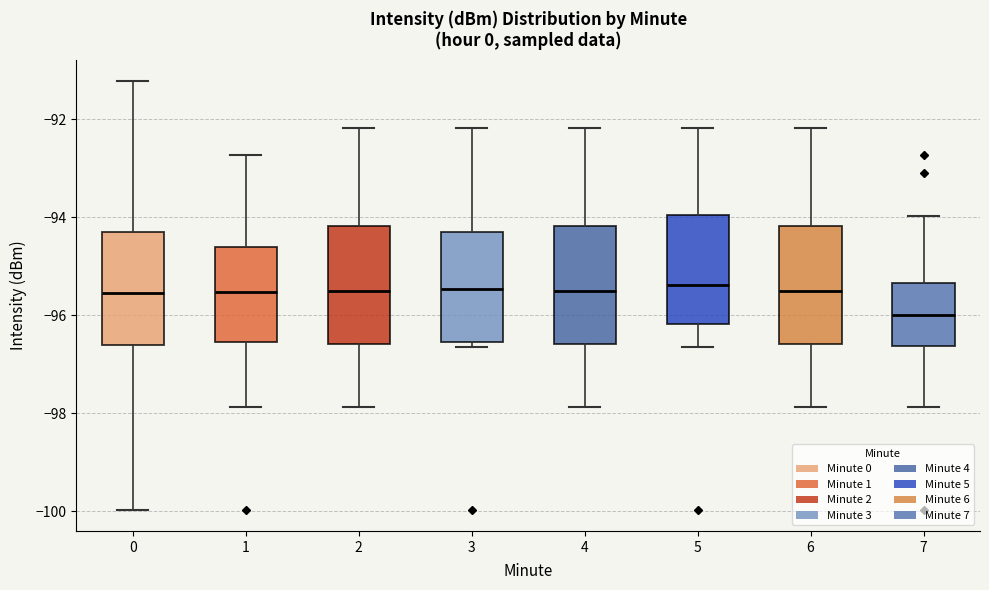

Where does the median line of the box at x = 1 sit on the y-axis? The values are not printed on the chart, so give them approximately, as read against the axis.

-95.6